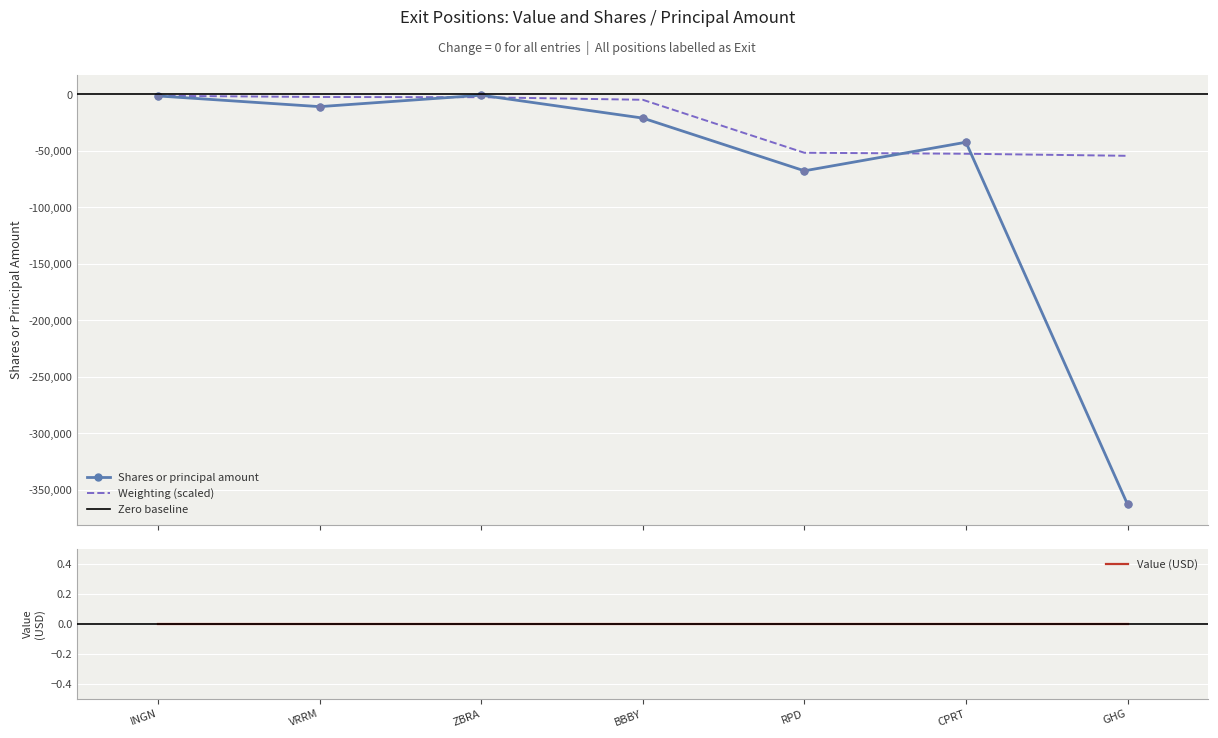

Which has a higher value, VRRM or CPRT?

VRRM